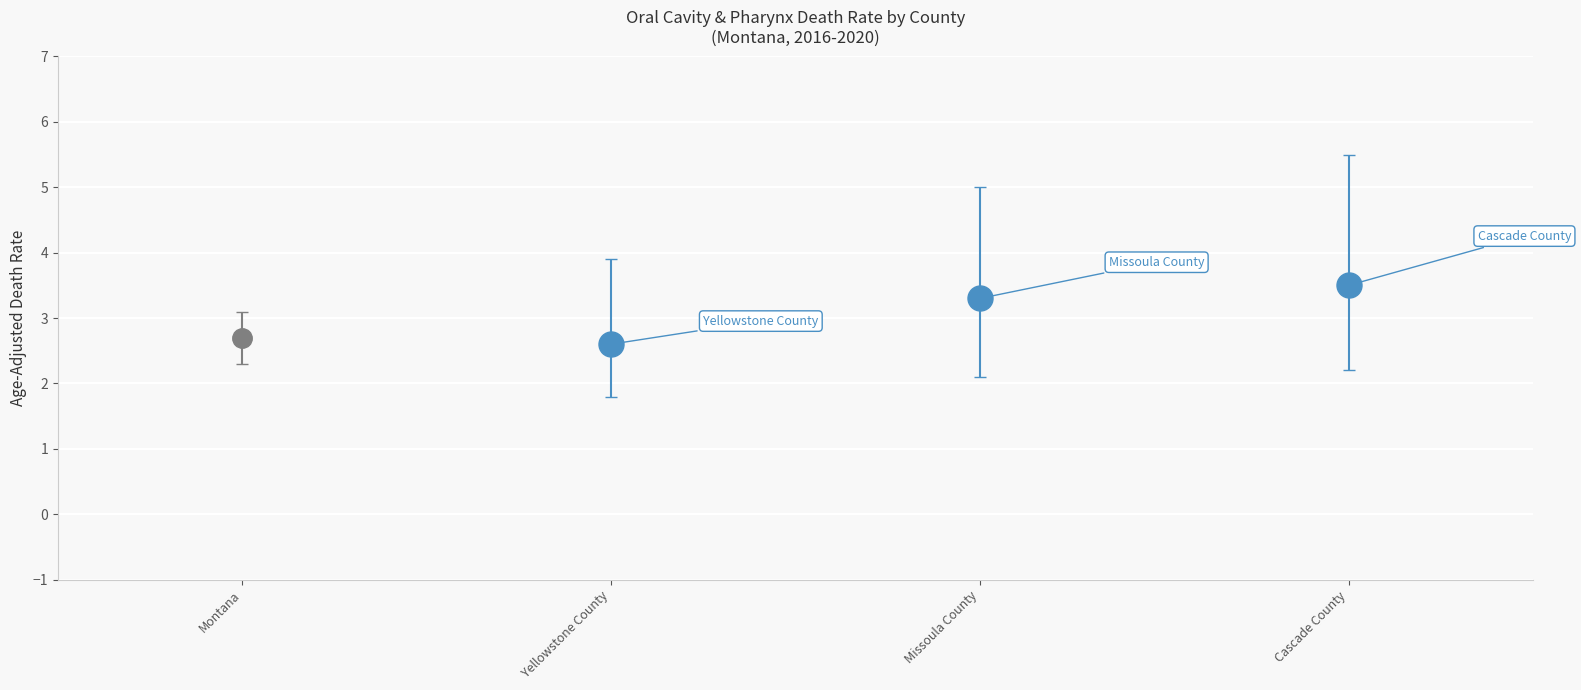

What is the label of the 1st bar from the right?

Cascade County